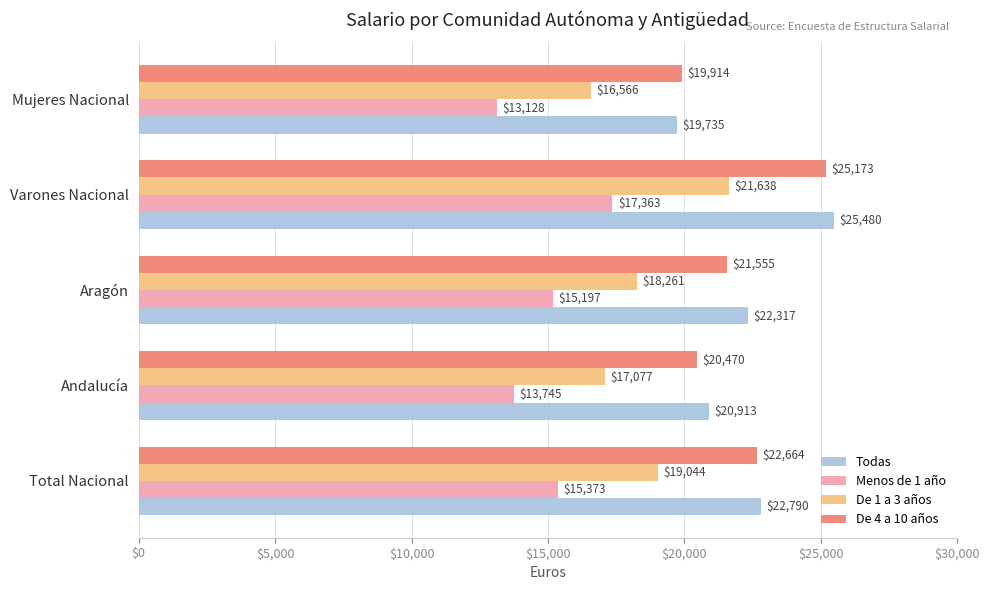

At how many categories does at least one series exceed 14133?

5